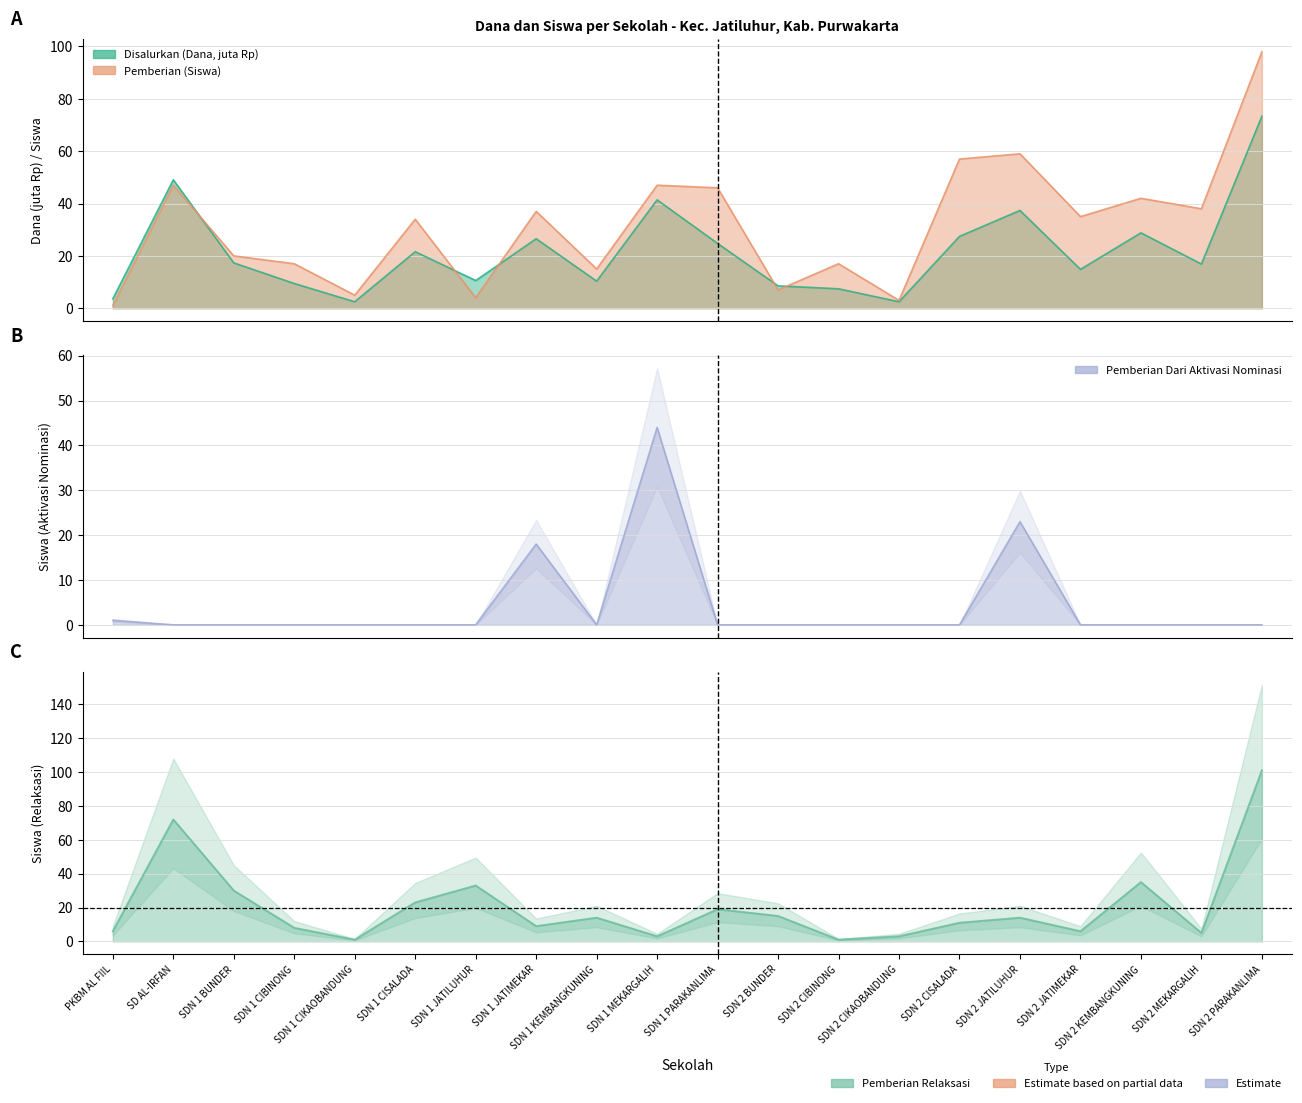

Where do Pemberian Dari Aktivasi Nominasi and Pemberian Relaksasi first cross each other?

SDN 1 JATILUHUR and SDN 1 JATIMEKAR